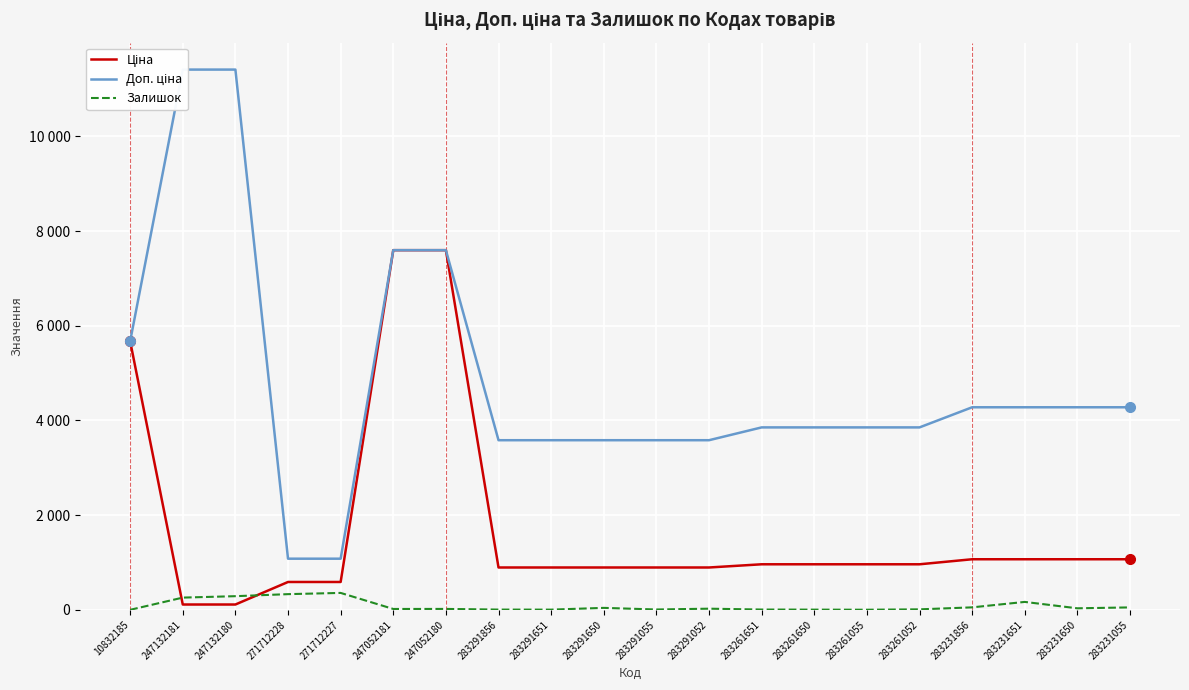

How many data points in Залишок are less than 26?

10